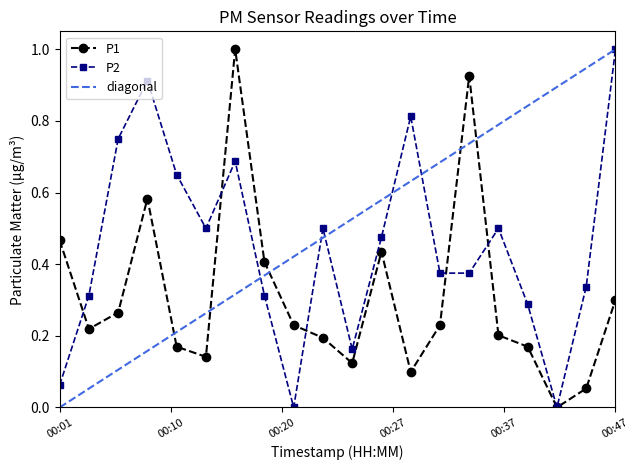

True or false: P1 has more than 1 points higher than both neighbors.

True